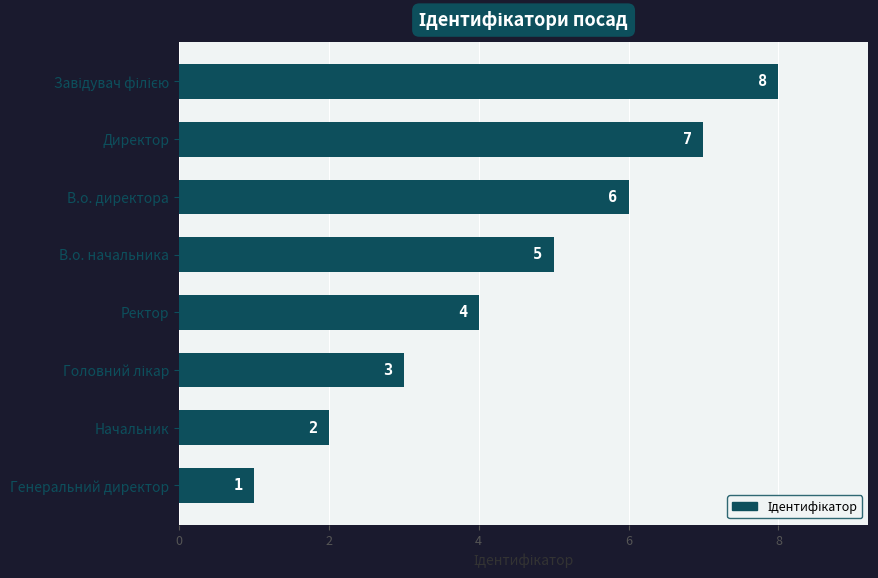

Reading top to bottom, extract all data points from this chart.

8	7	6	5	4	3	2	1